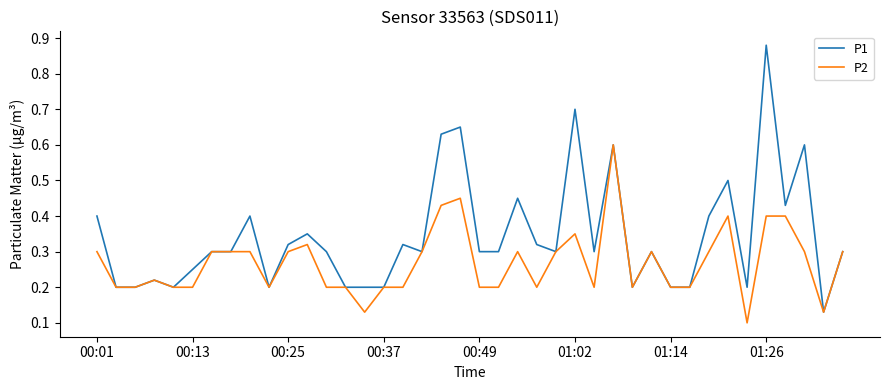

Which series has the largest total across all categories?

P1